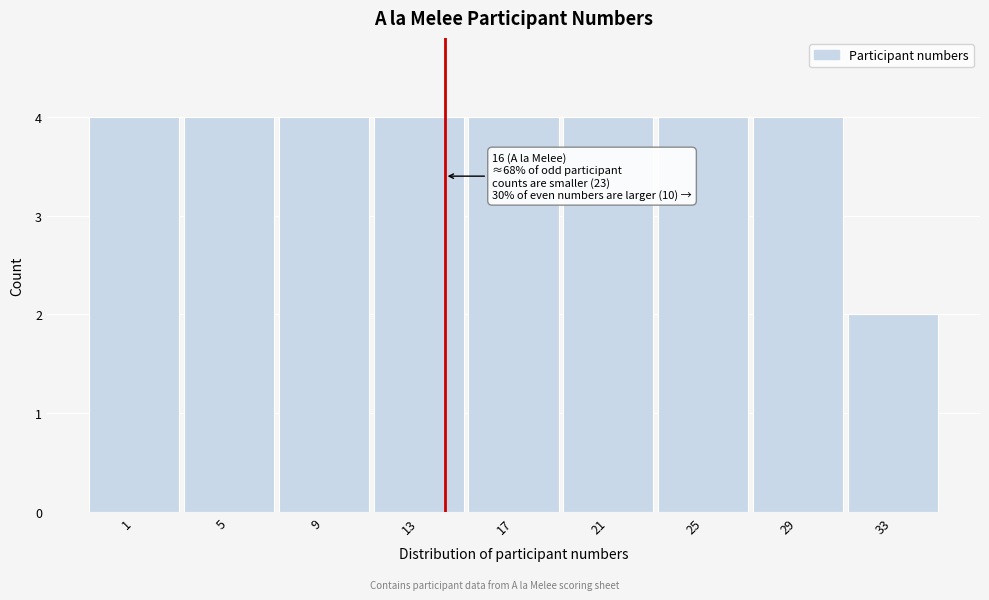

Reading left to right, transcribe all the data shown in this chart.

1=4	5=4	9=4	13=4	17=4	21=4	25=4	29=4	33=2